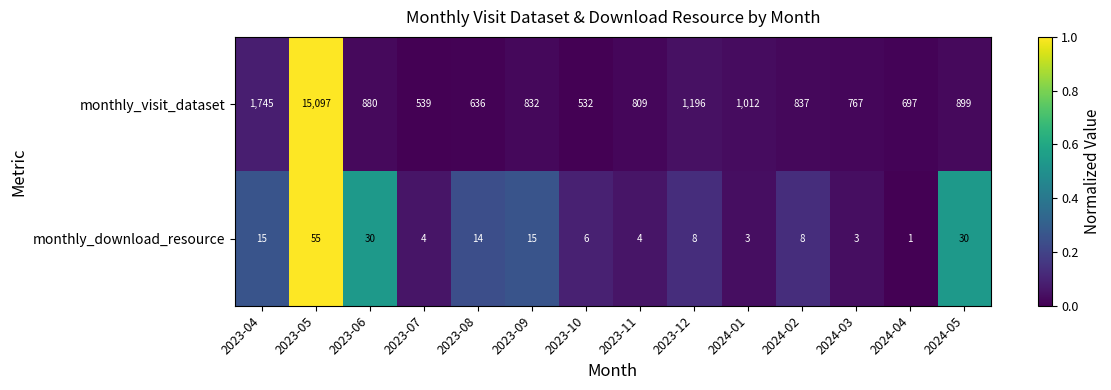

What is the sum of the monthly_download_resource values at 2024-03 and 2023-05?

58